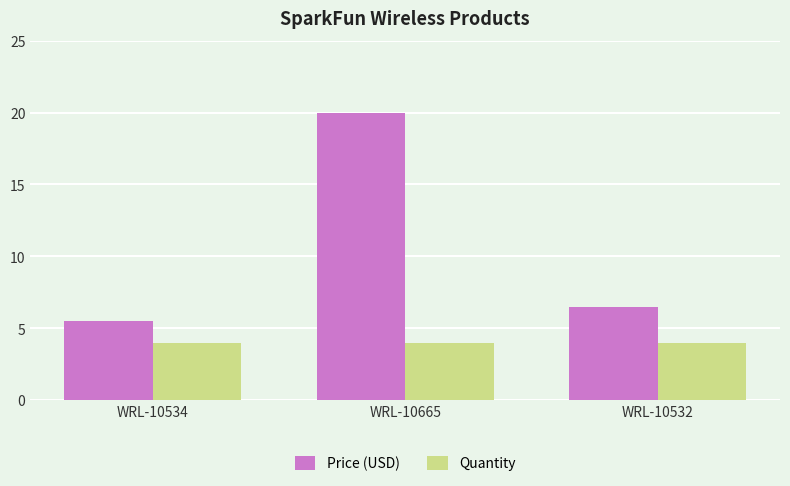

Between WRL-10534 and WRL-10665, which series saw the biggest shift?

Price (USD)